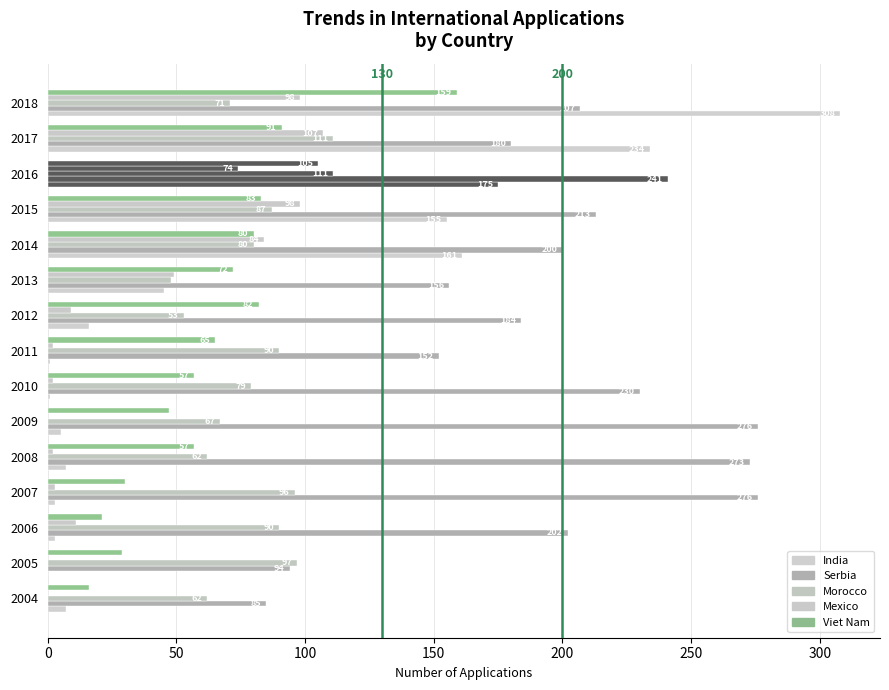

How many positive values does the Mexico series have?

12